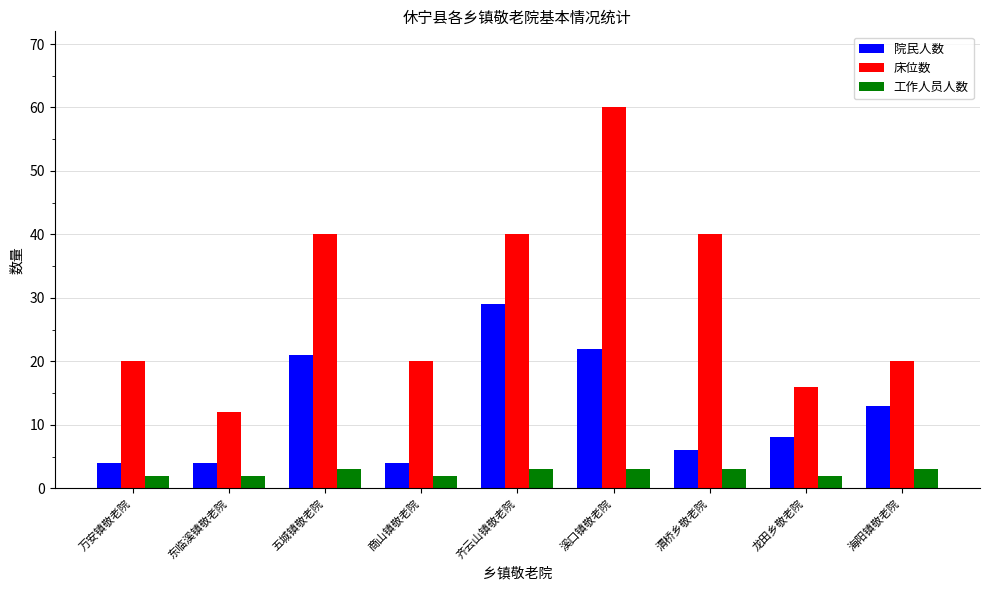

List the series in order of their overall mean, highest first.

床位数, 院民人数, 工作人员人数